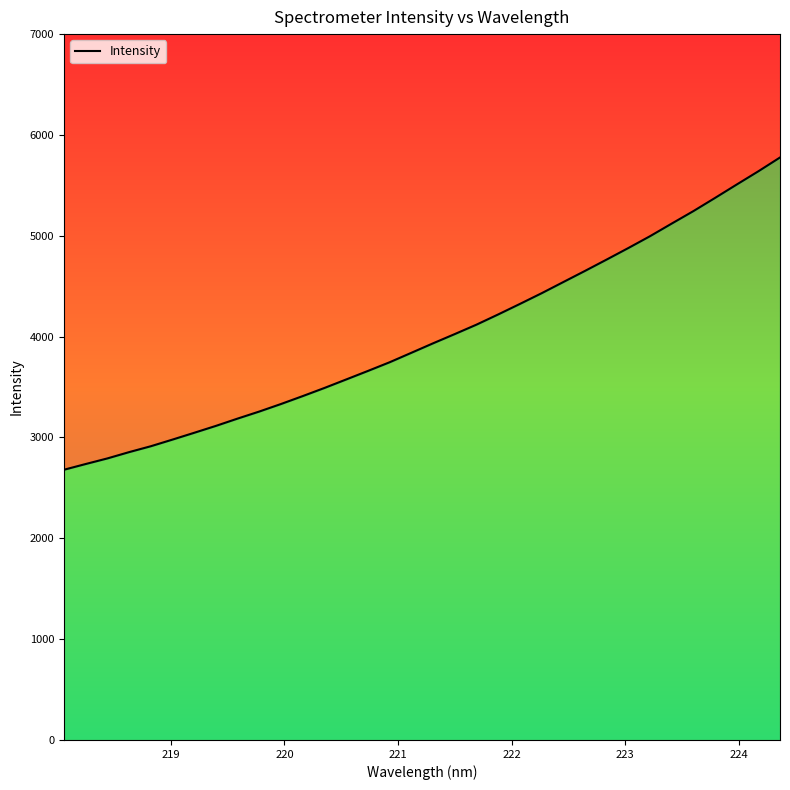

Is it true that the value at 33 is 8959.5?

False